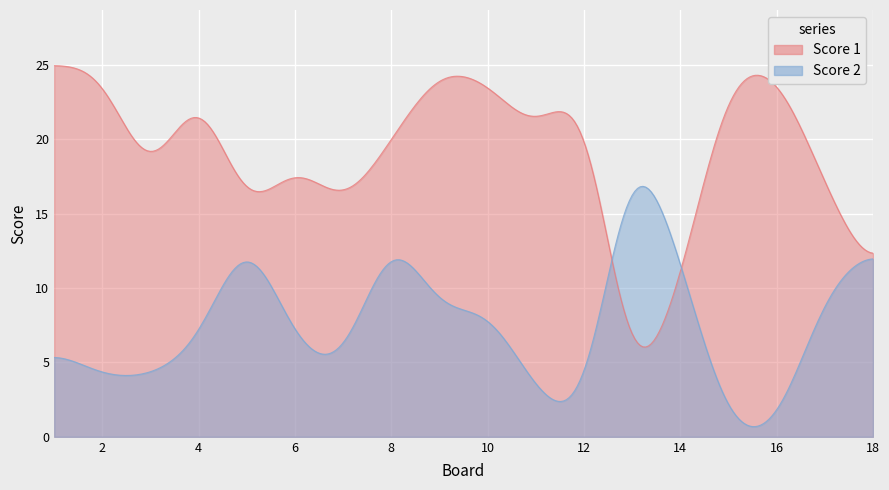

What is the sum of all Score 2 values?

137